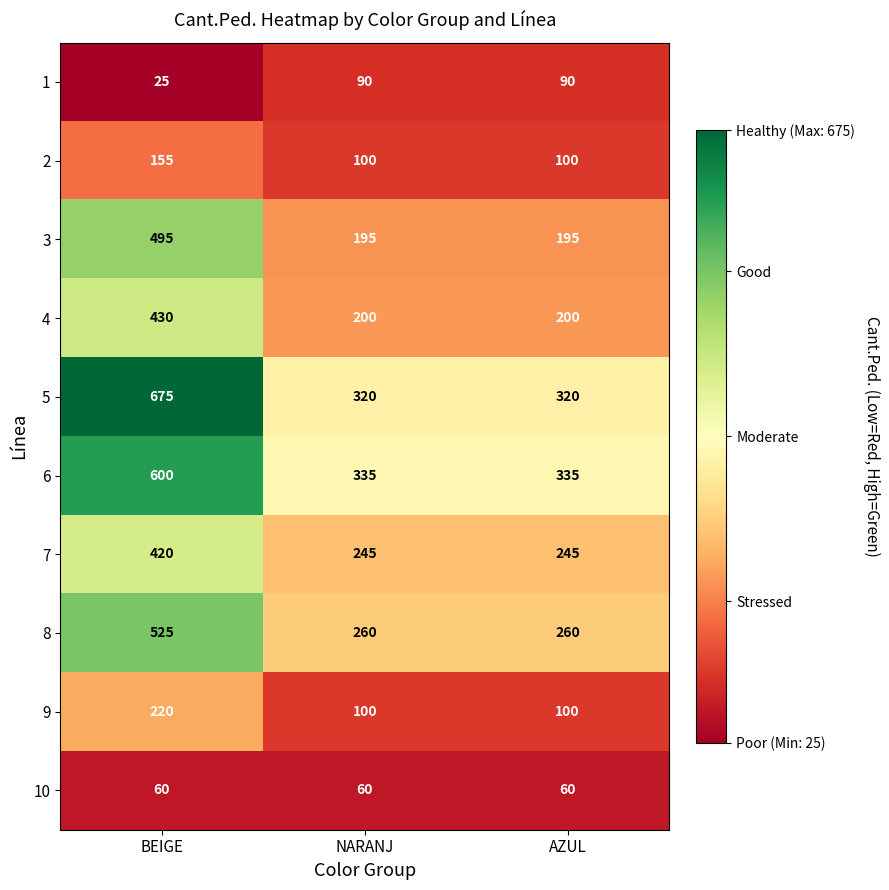

What is the spread (max minus min) of values at AZUL?

275